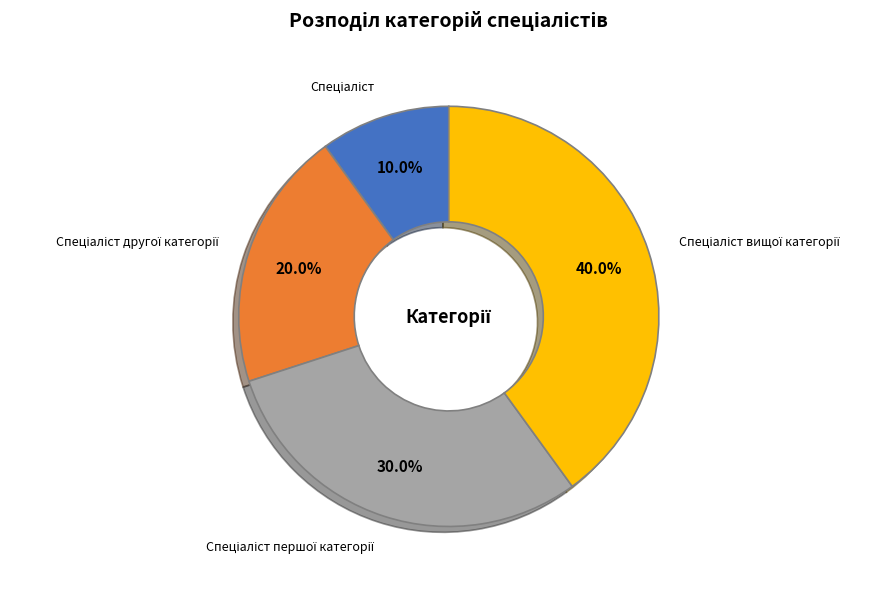

How many segments does this pie chart have?

4